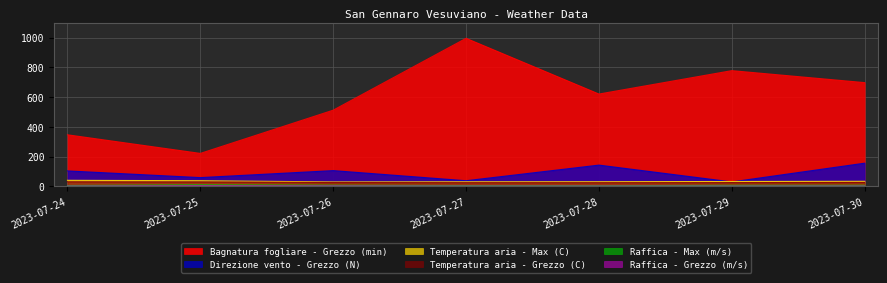

Where does the Direzione vento - Grezzo (N) series first go above 104?

2023-07-26